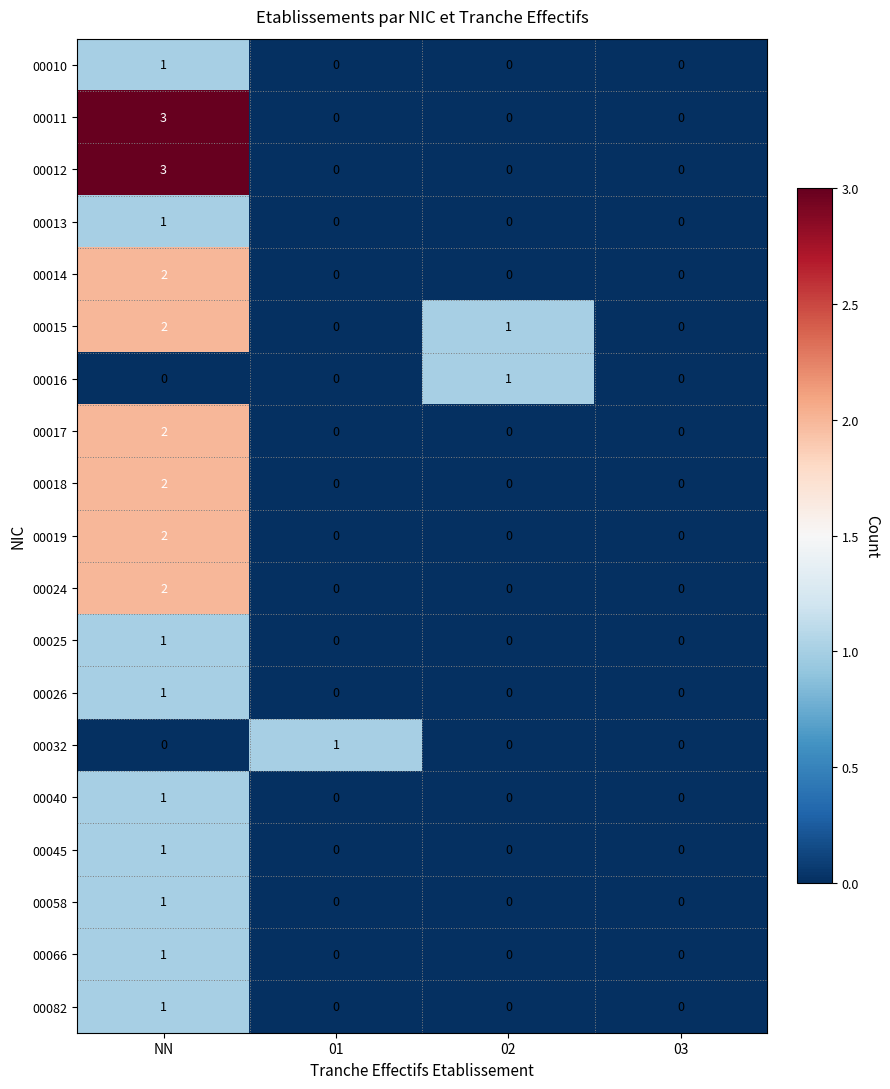

How many data points does each series have?

4